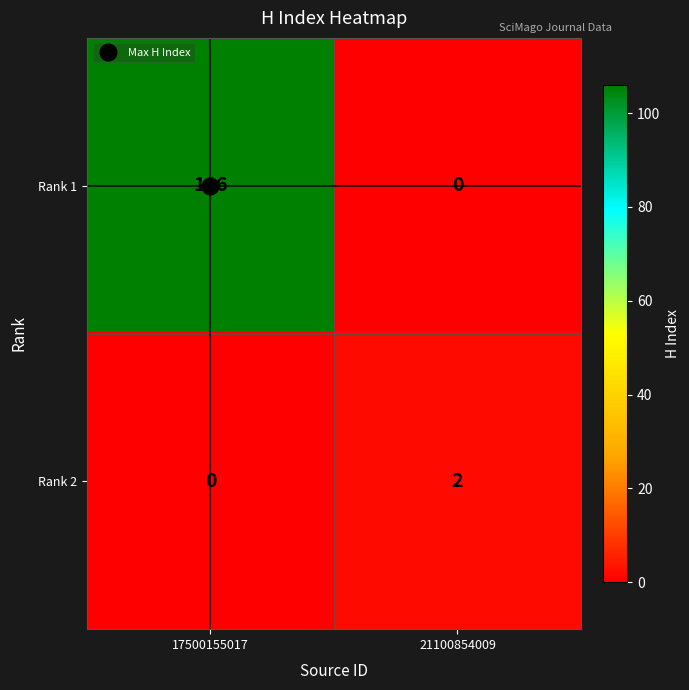

Which series has the largest total across all categories?

Rank 1